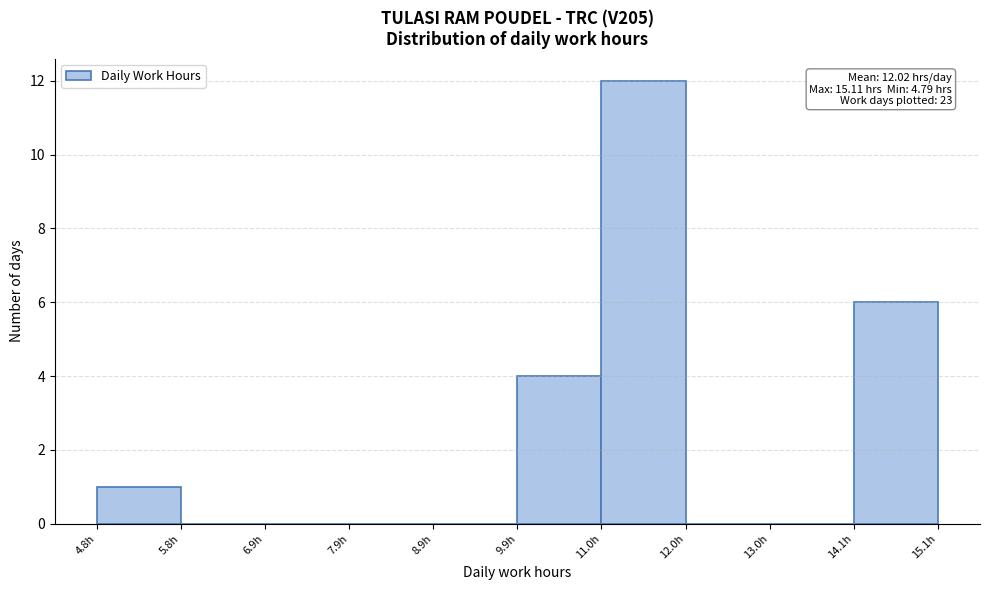

Which range on the x-axis has the tallest bar?

11.0 to 12.0